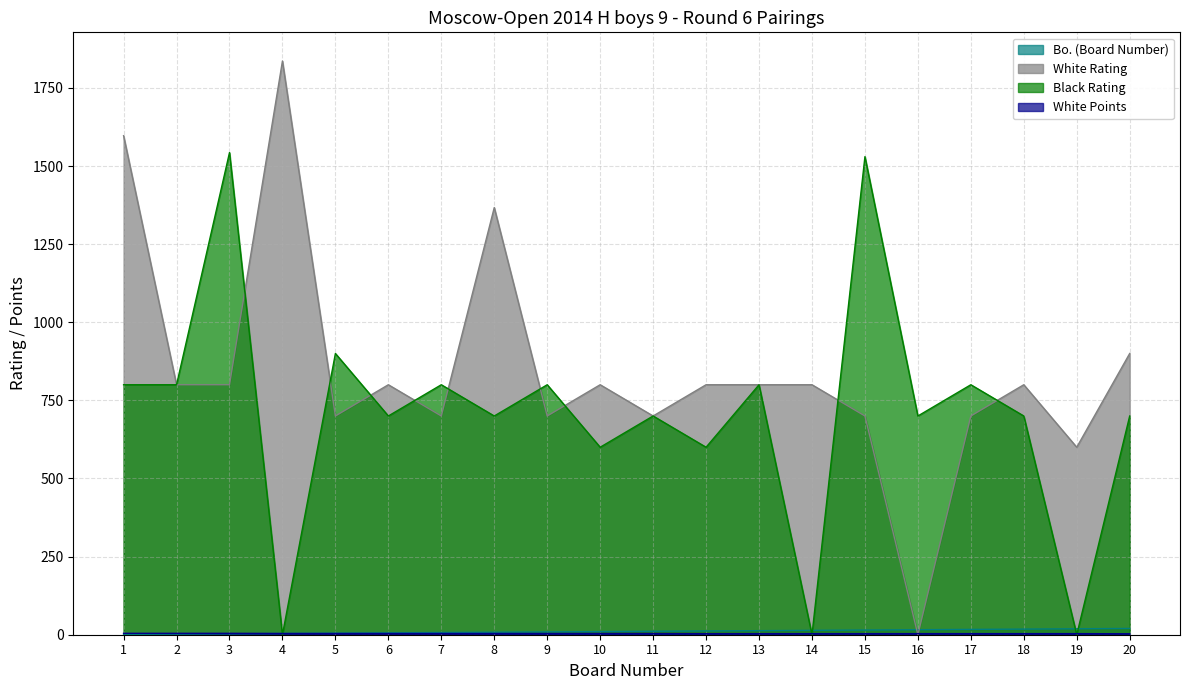

How many interior local valleys does the Black Rating series have?

8